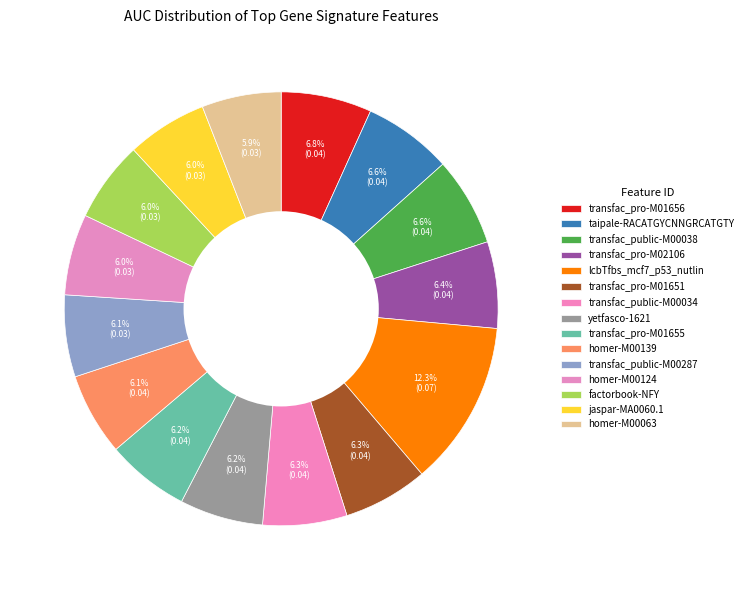

How many slices are in this pie chart?

15